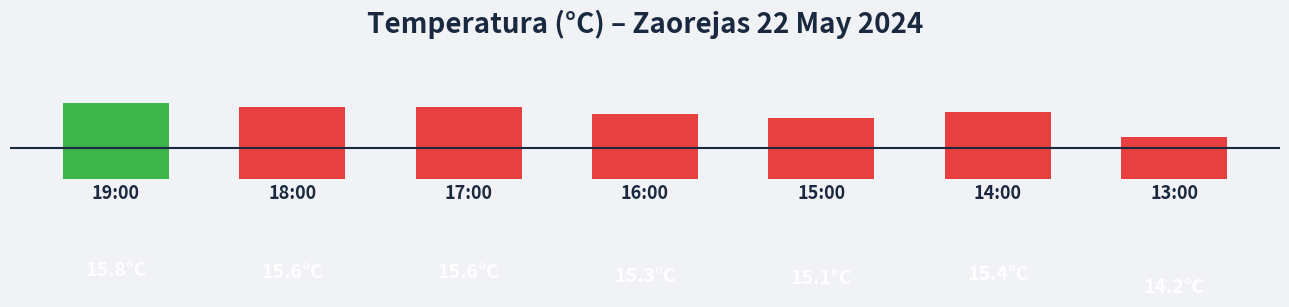

At which label is the value closest to 15?

15:00